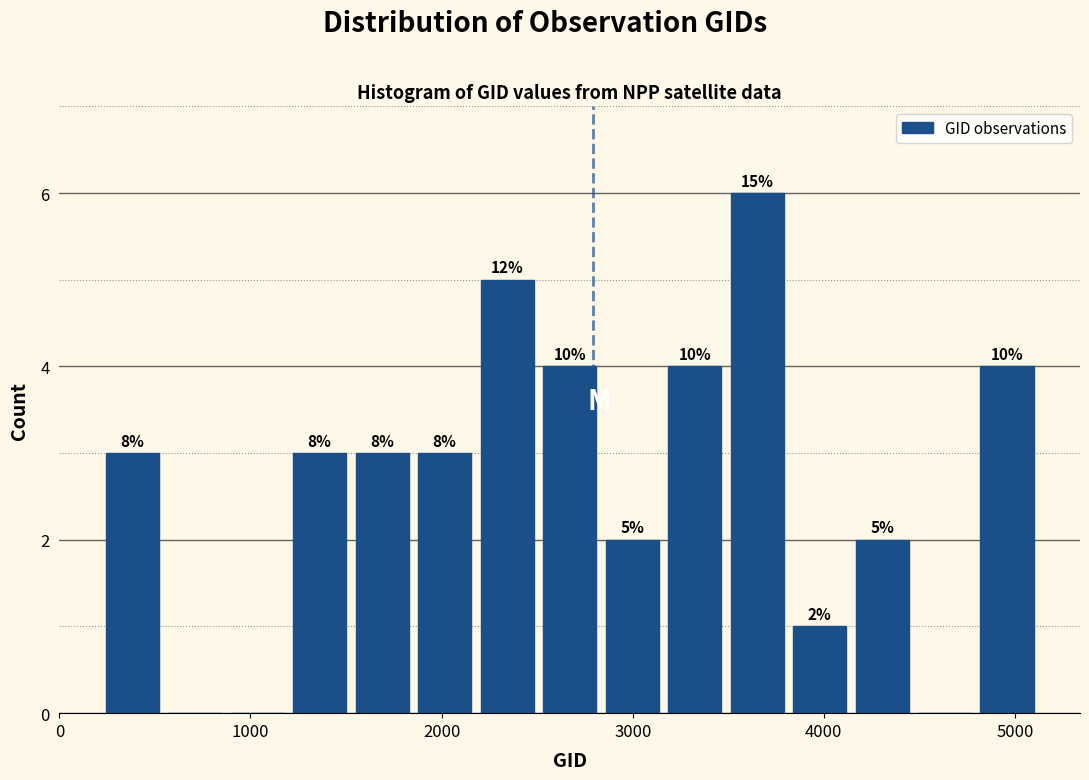

Around what value on the x-axis is the tallest bar? Give the approximate position of its centre, as read against the axis.

3700